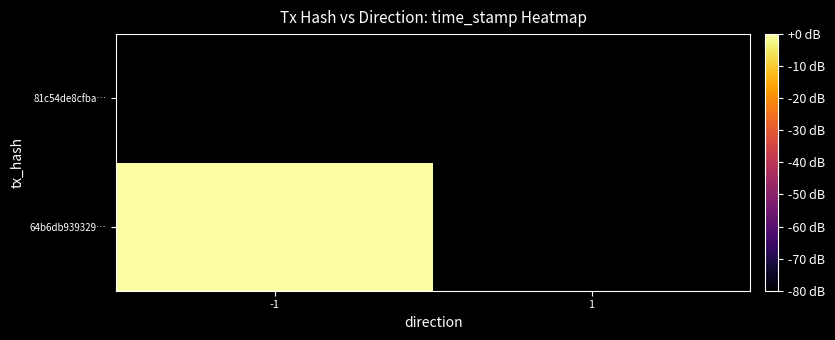

The 81c54de8cfba… series shows -47.0 at 1. True or false?

False